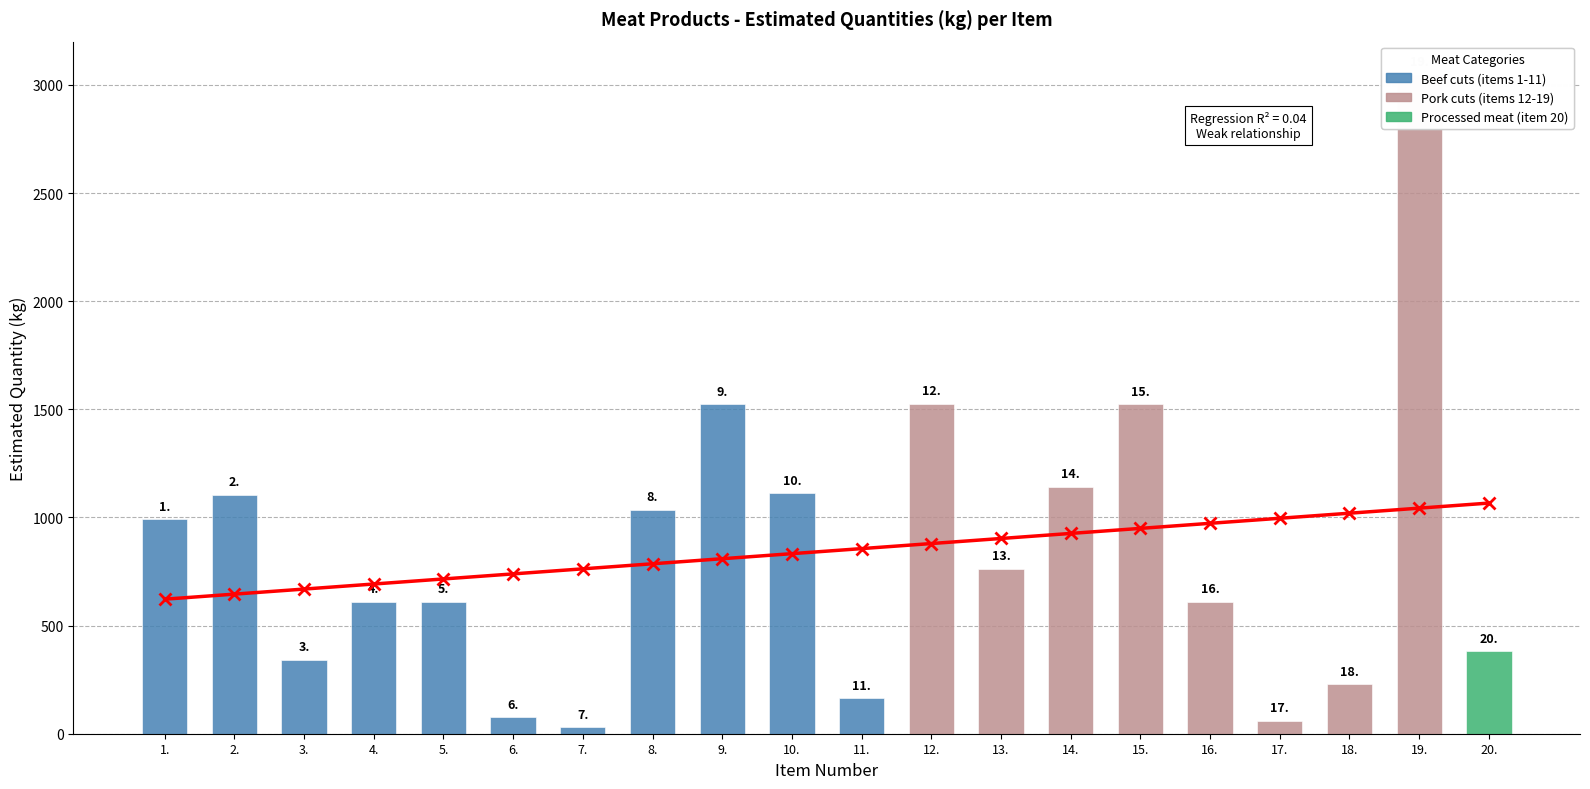

What is the maximum value shown in the chart?

1066.5